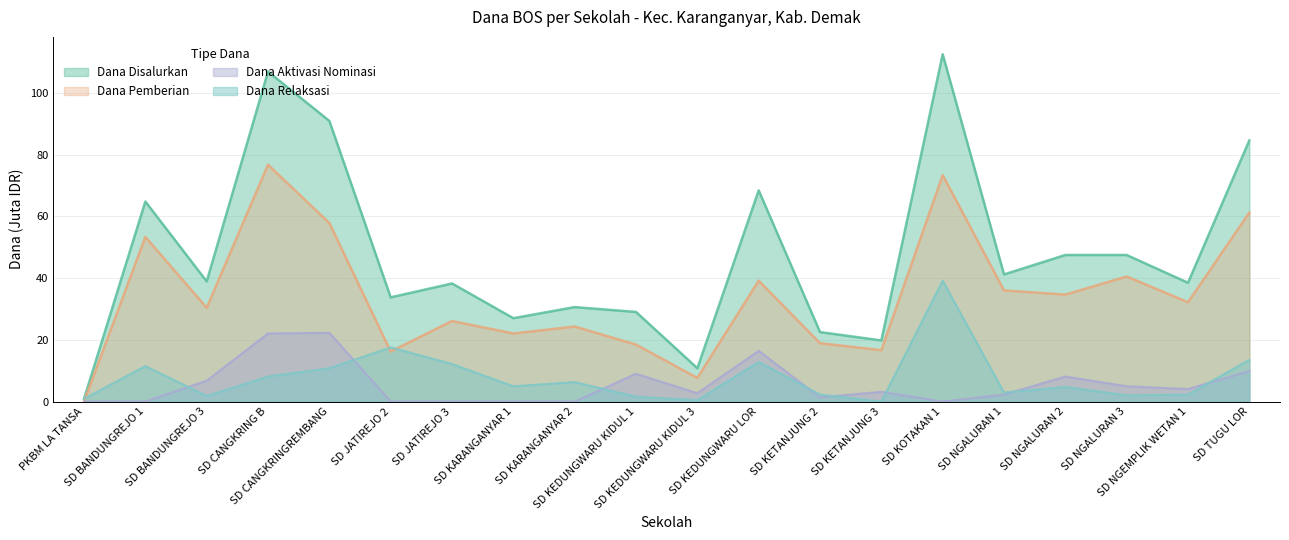

Read the Dana Aktivasi Nominasi value at SD KEDUNGWARU KIDUL 1.

9.0